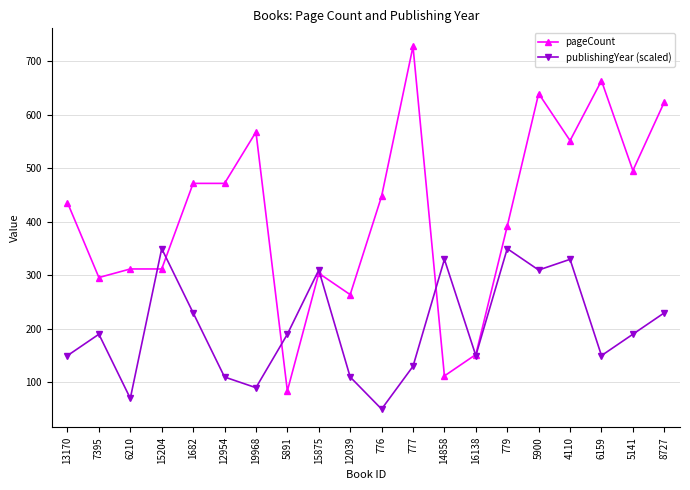

How many lines are shown in the chart?

2